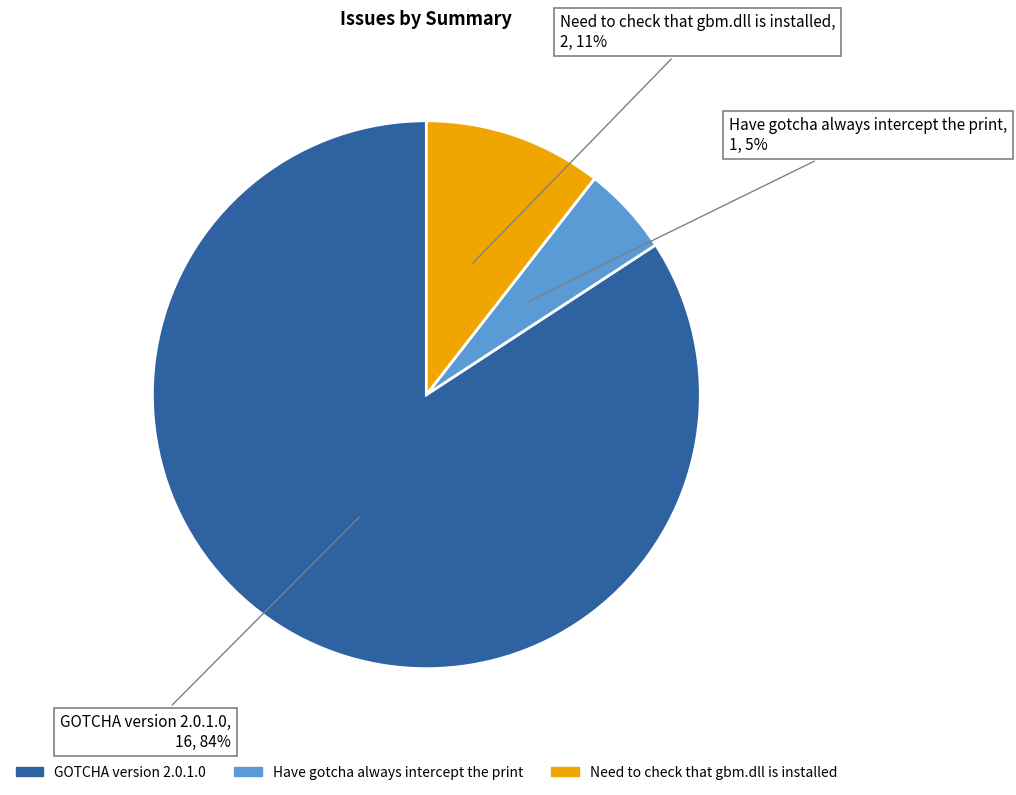

To the nearest percent, what is the average slice percentage?

33%